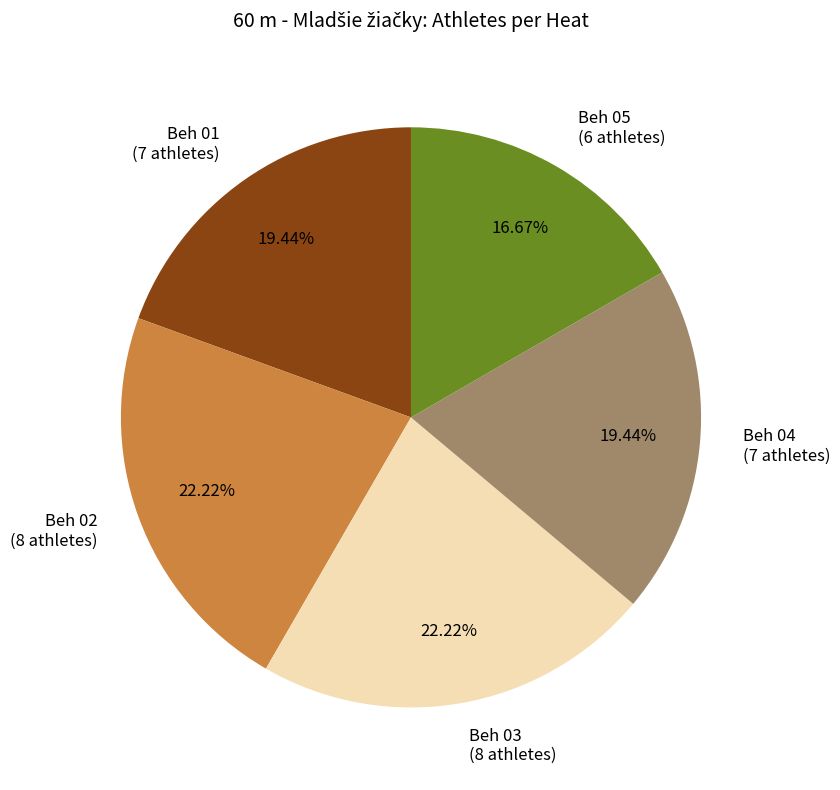

Is Beh 03 the majority of the pie?

No